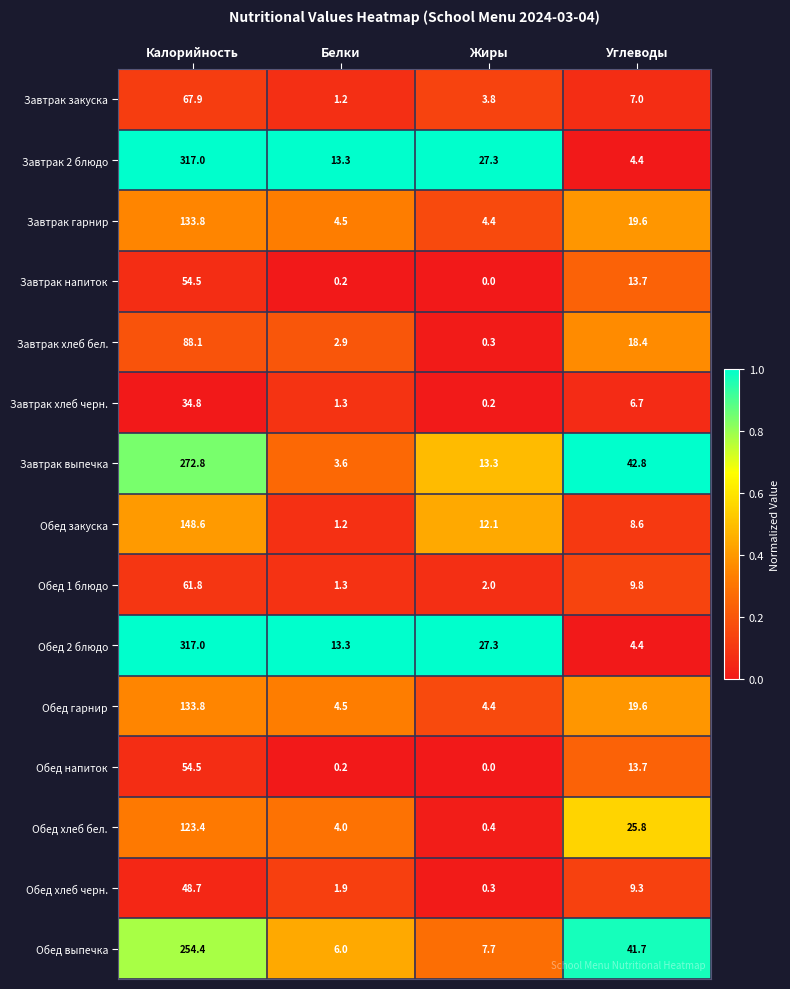

The Обед выпечка series shows 6.0 at Белки. True or false?

True